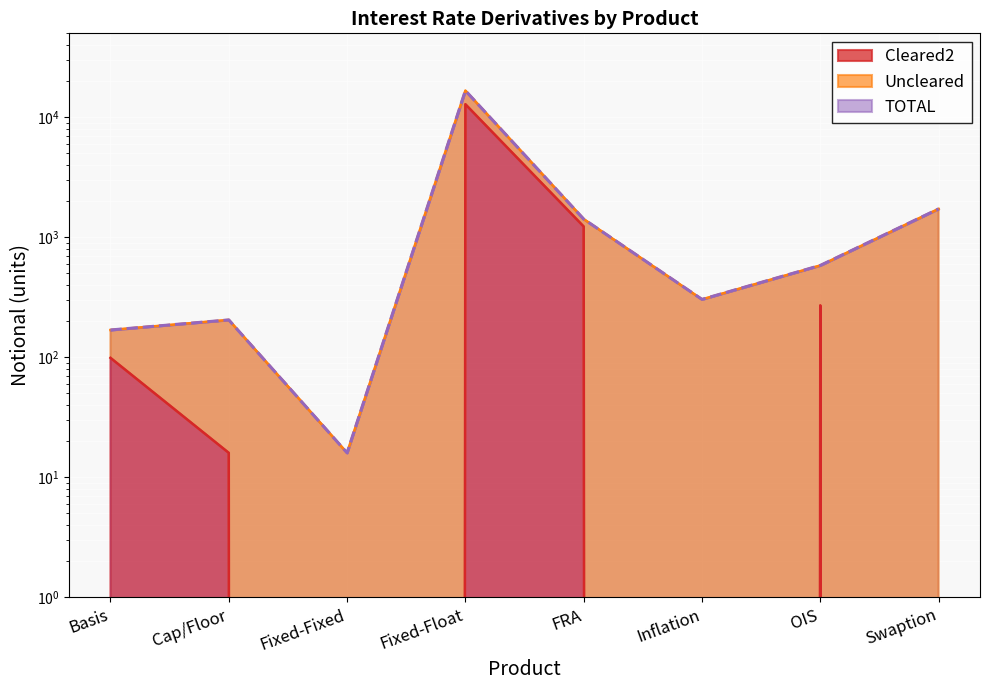

Is it true that TOTAL equals 1725 at Swaption?

True